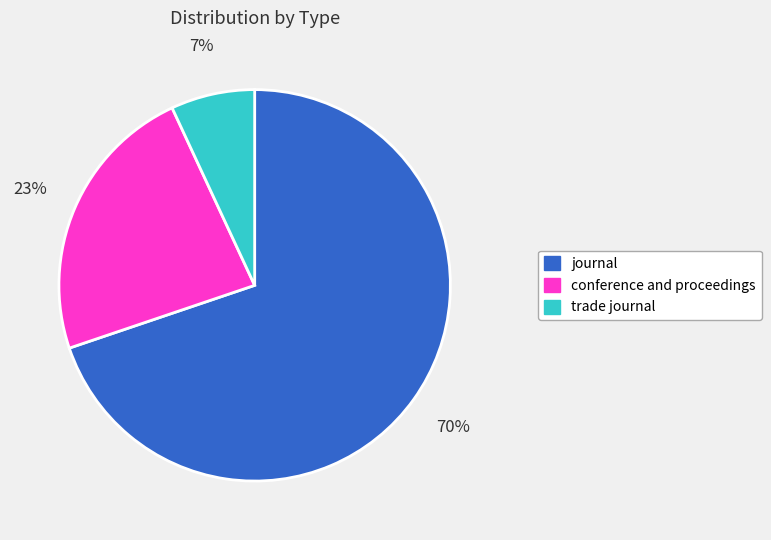

Rank the categories by value from lowest to highest.

trade journal, conference and proceedings, journal